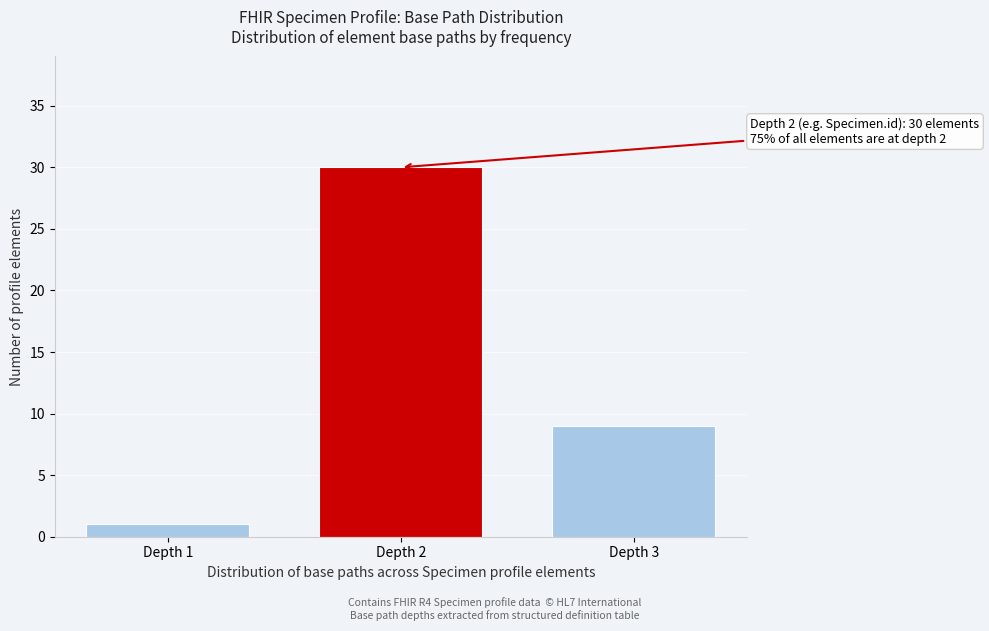

Reading left to right, what are all the values shown in this chart?

Depth 1=1	Depth 2=30	Depth 3=9